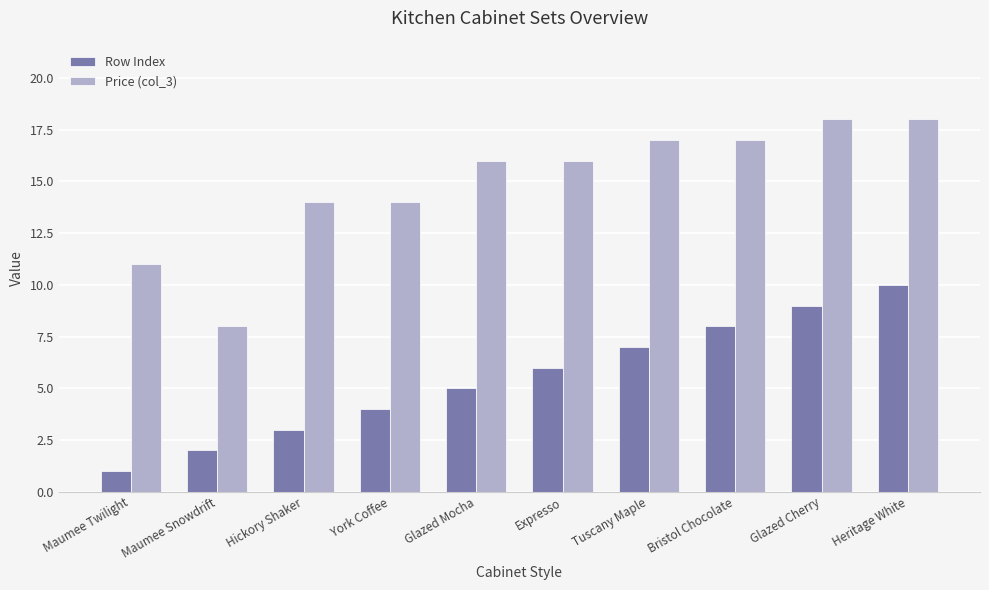

What is the sum of all Row Index values?

55